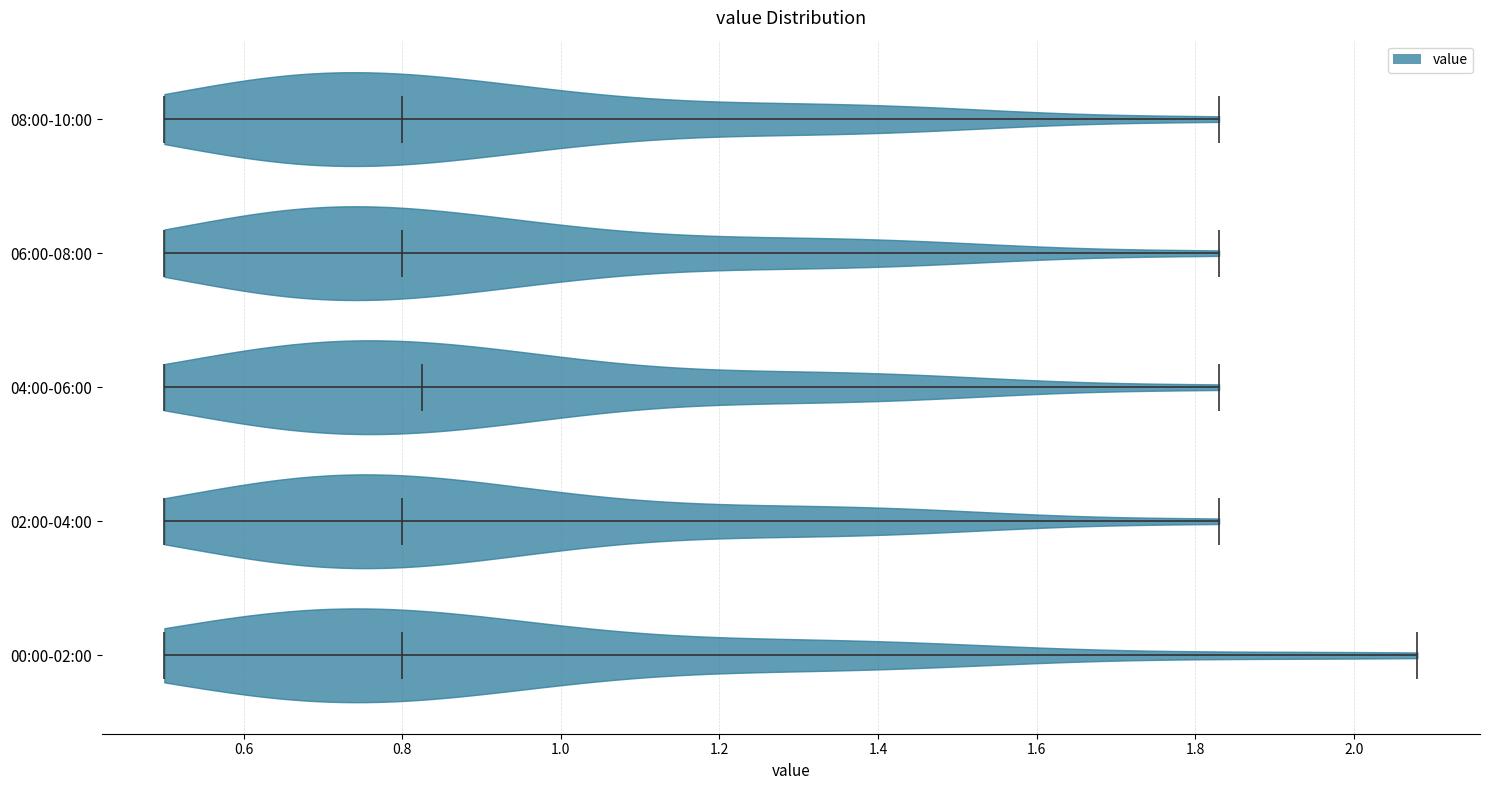

Reading bottom to top, read every violin against the x-axis: where its median line is, and the lowest and highest points it reaches. The values are not printed on the chart, so give them approximately, as read against the axis.

00:00-02:00: median line 0.80, lowest point 0.50, highest point 2.08
02:00-04:00: median line 0.80, lowest point 0.50, highest point 1.84
04:00-06:00: median line 0.82, lowest point 0.50, highest point 1.84
06:00-08:00: median line 0.80, lowest point 0.50, highest point 1.84
08:00-10:00: median line 0.80, lowest point 0.50, highest point 1.84